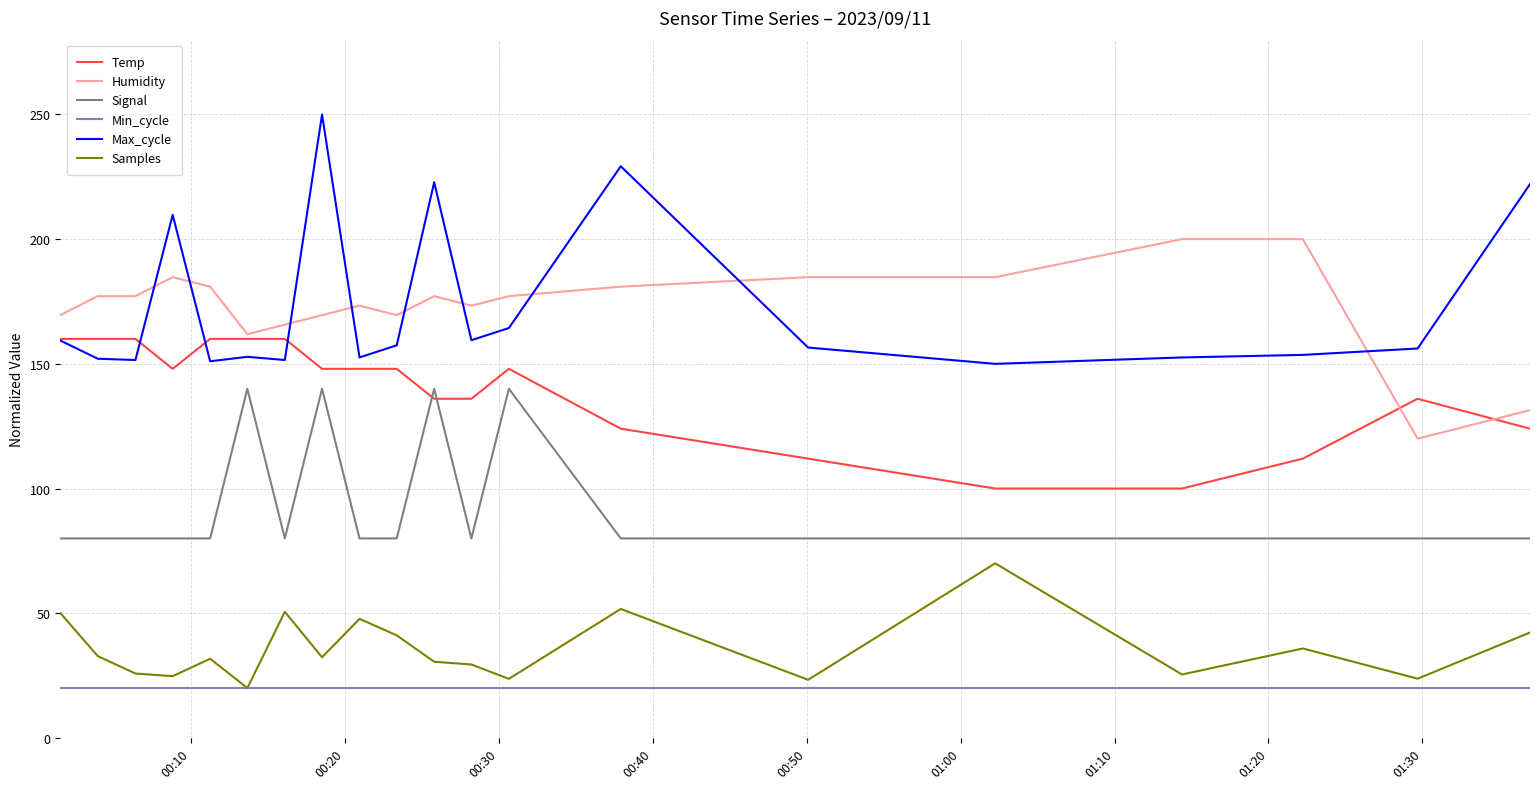

List the series in order of their peak value, lowest first.

Min_cycle, Samples, Signal, Temp, Humidity, Max_cycle